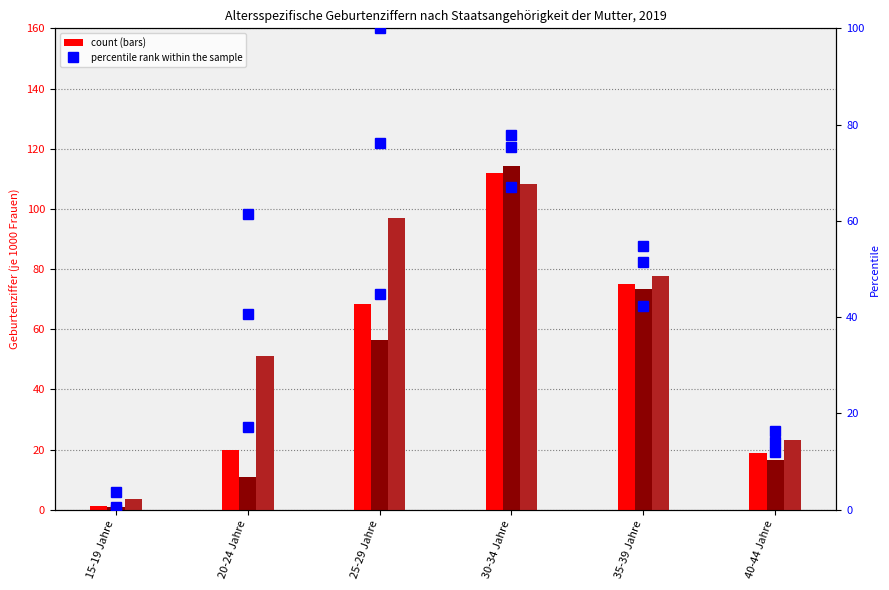

At which label does Ausland first exceed 77?

25-29 Jahre